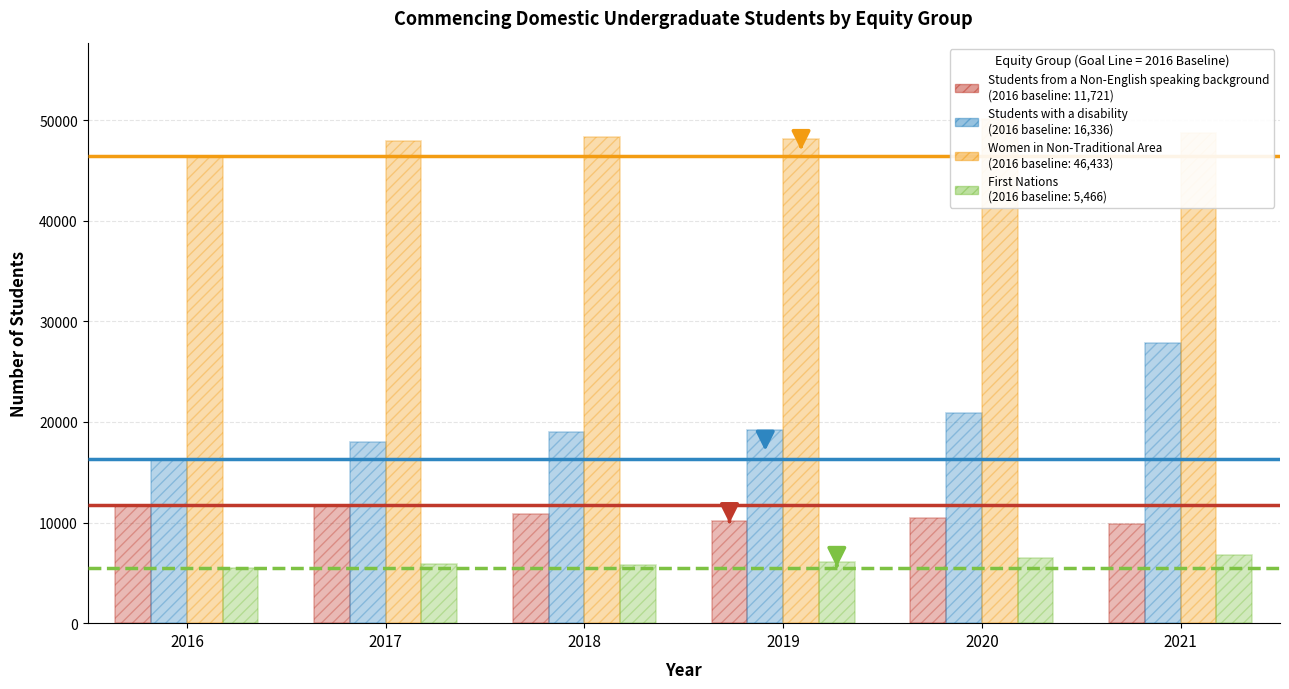

The value of Women in Non-Traditional Area at 2020 is 87419. True or false?

False